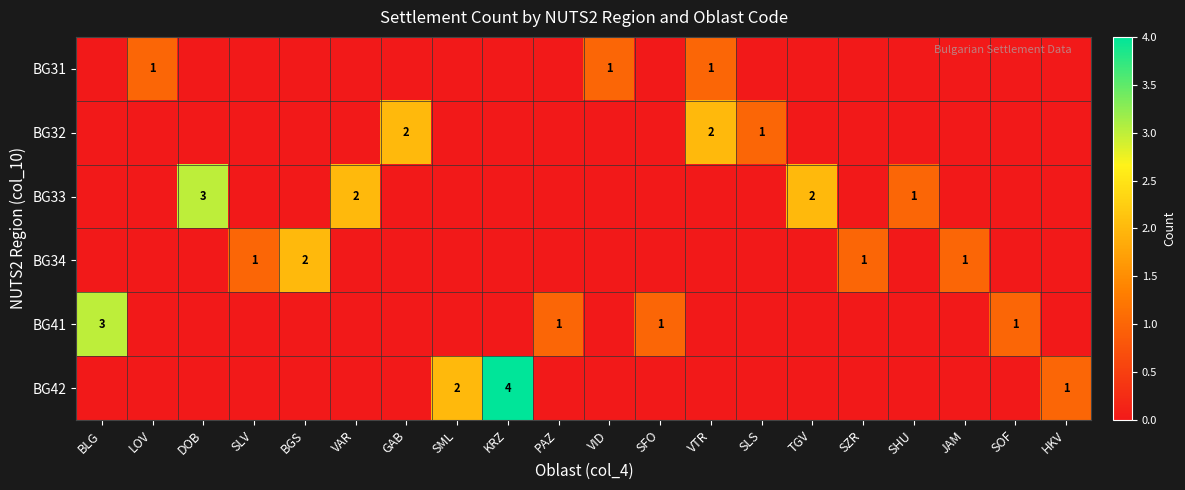

The BG34 series shows 0 at BGS. True or false?

False